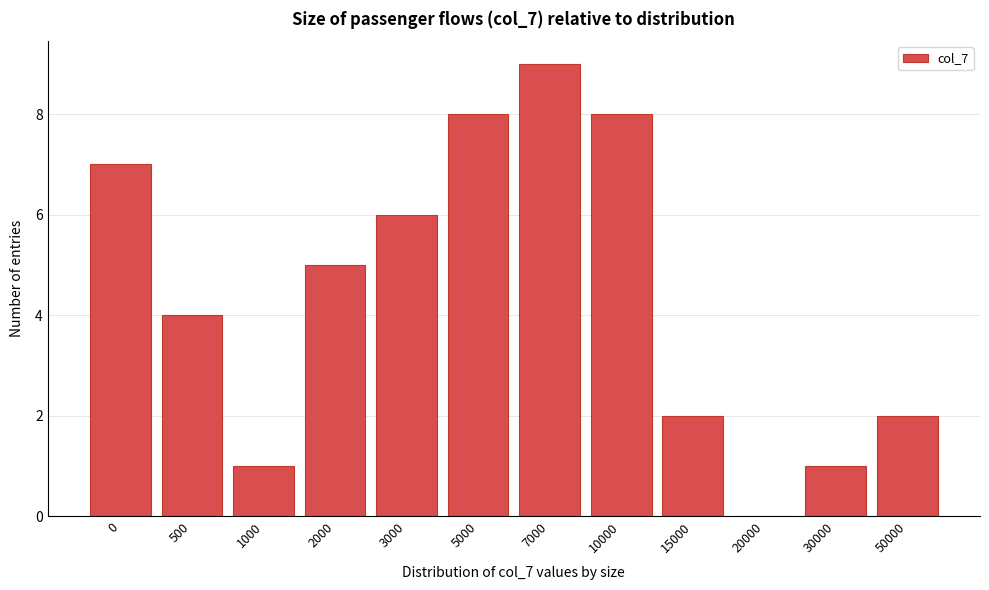

Reading left to right, list all the values displayed in this chart.

0=7	500=4	1000=1	2000=5	3000=6	5000=8	7000=9	10000=8	15000=2	20000=0	30000=1	50000=2